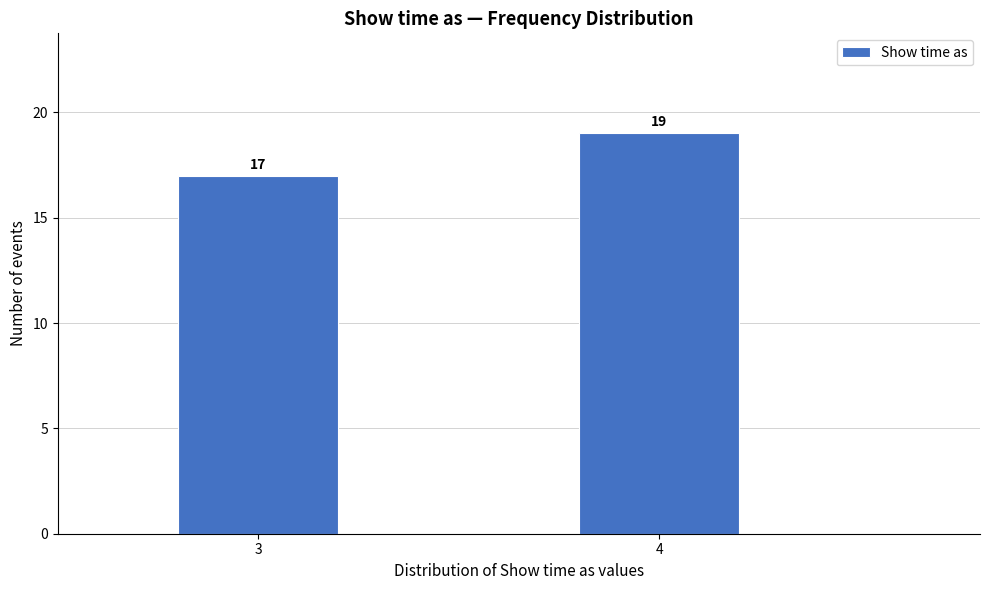

Reading left to right, what are all the values shown in this chart?

17	19